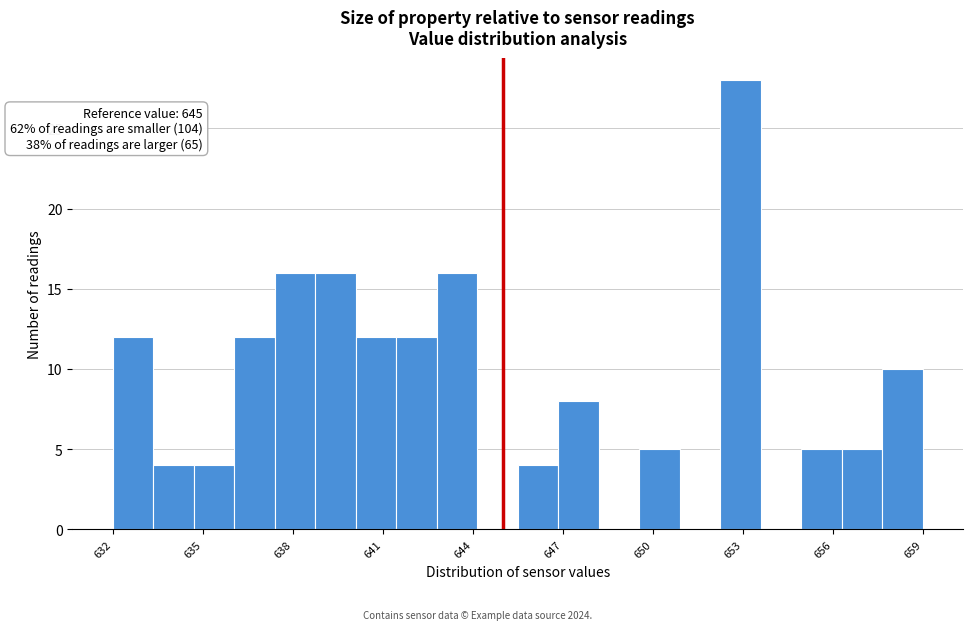

Around what value on the x-axis is the tallest bar? Give the approximate position of its centre, as read against the axis.

653.0